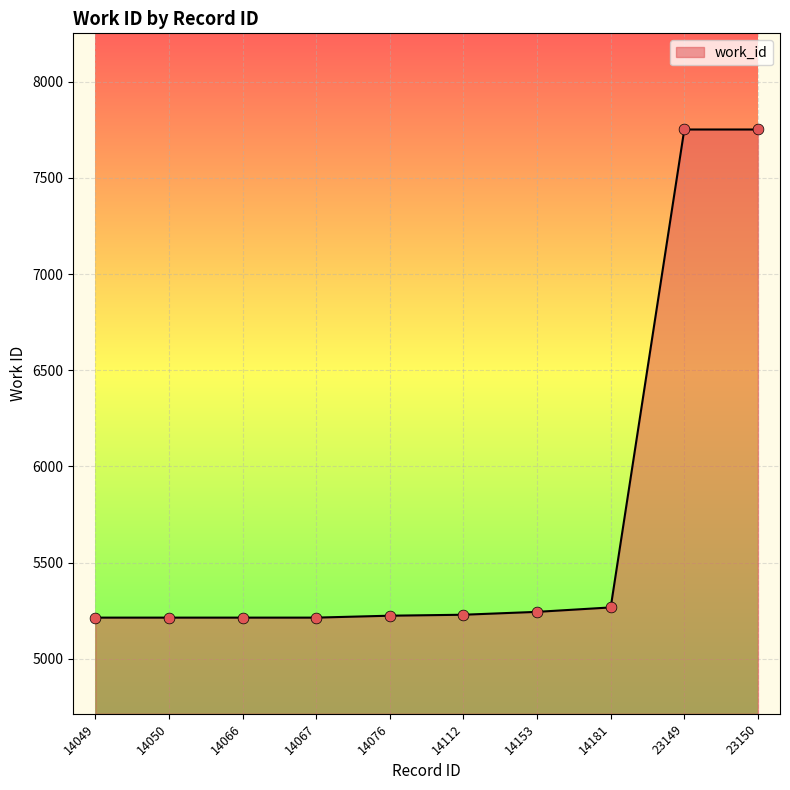

What is the ratio of the value at 23150 to the value at 14050?

1.5